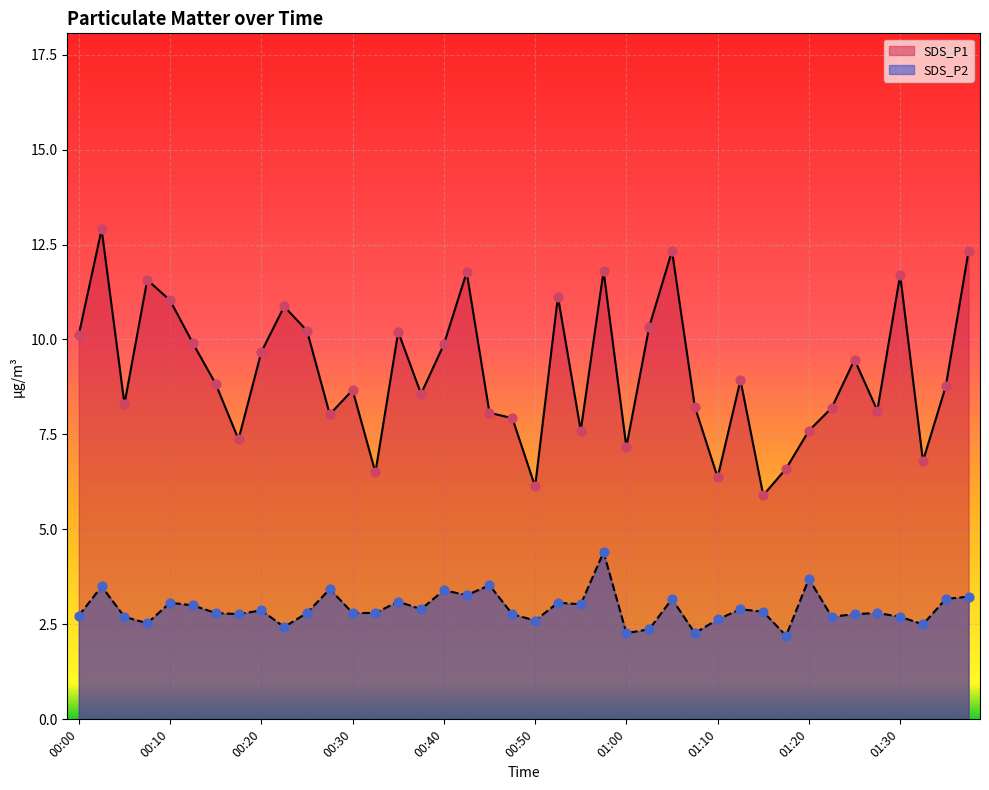

Which series contains the lowest Y value?

SDS_P2